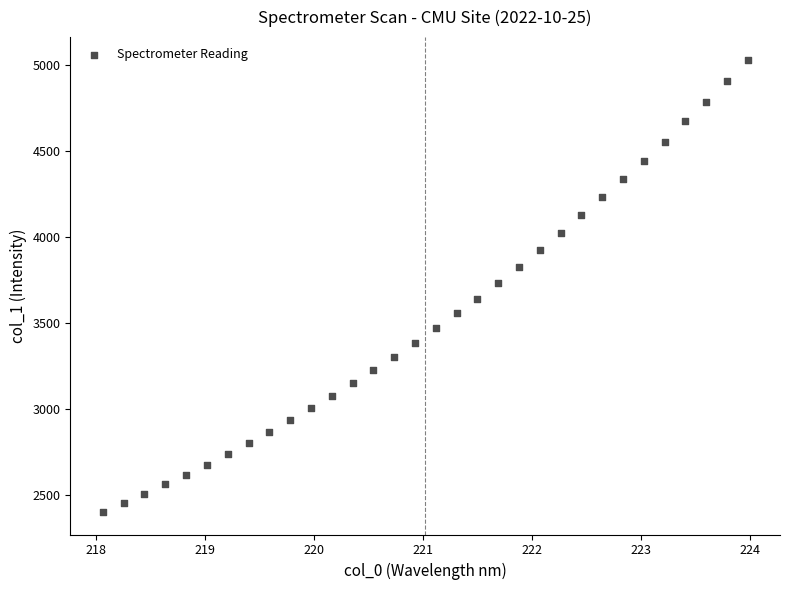

What is the range of X values (max minus min)?

5.9